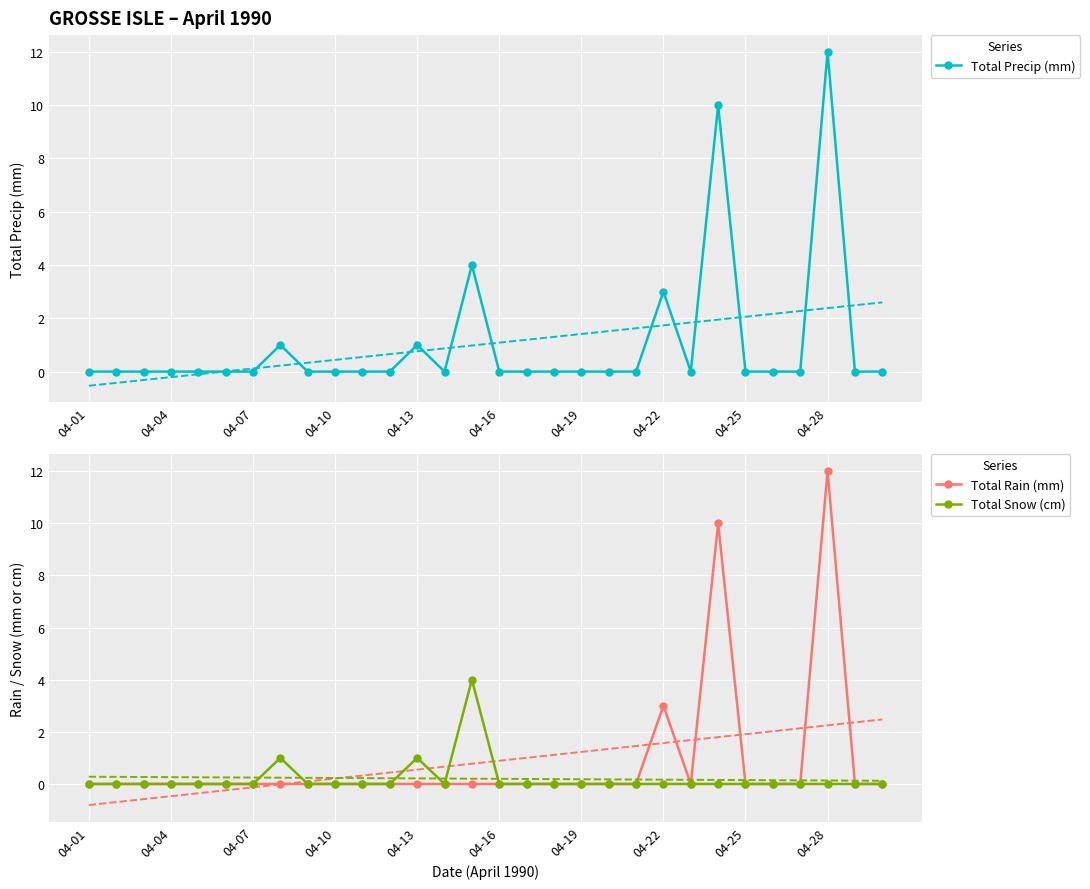

True or false: Total Rain (mm) has a value of 0 at 13.

True